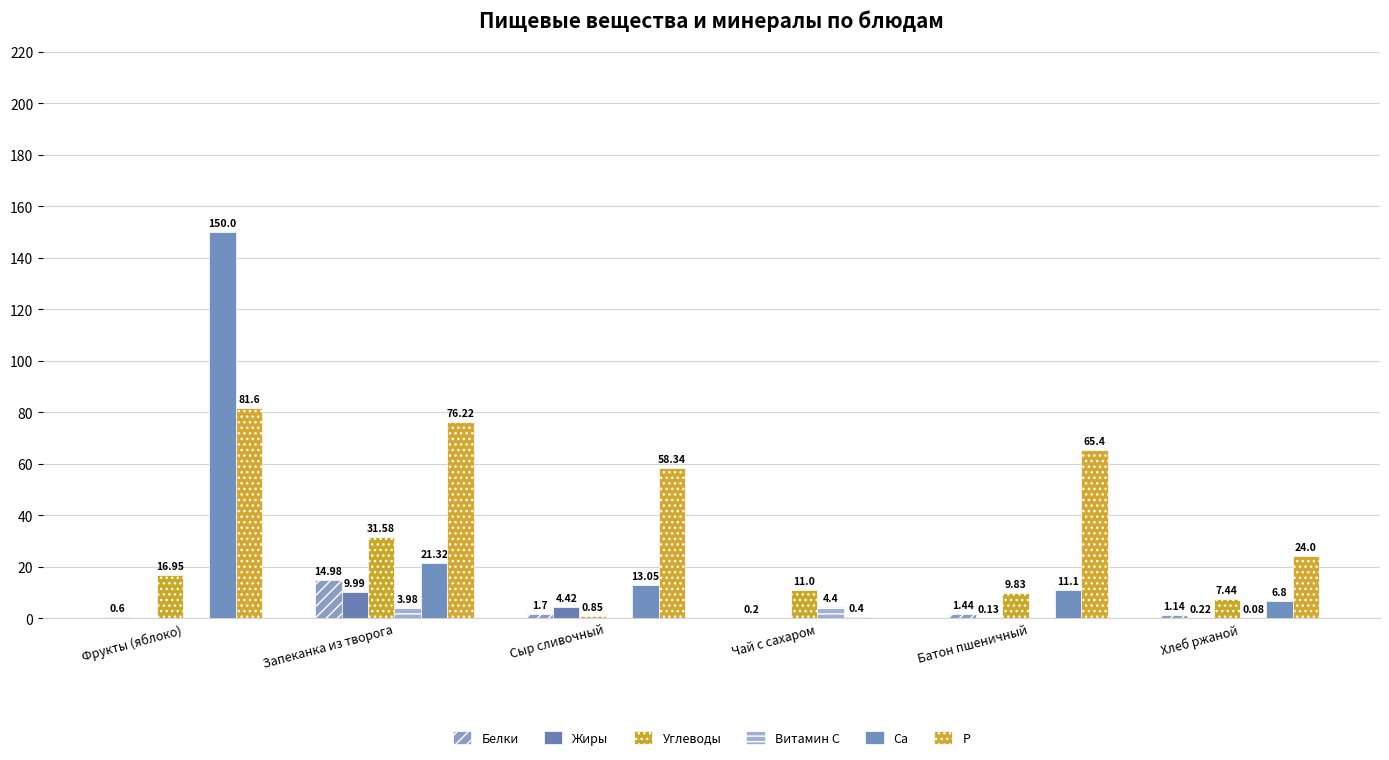

How many values in the Белки series exceed 1?

4